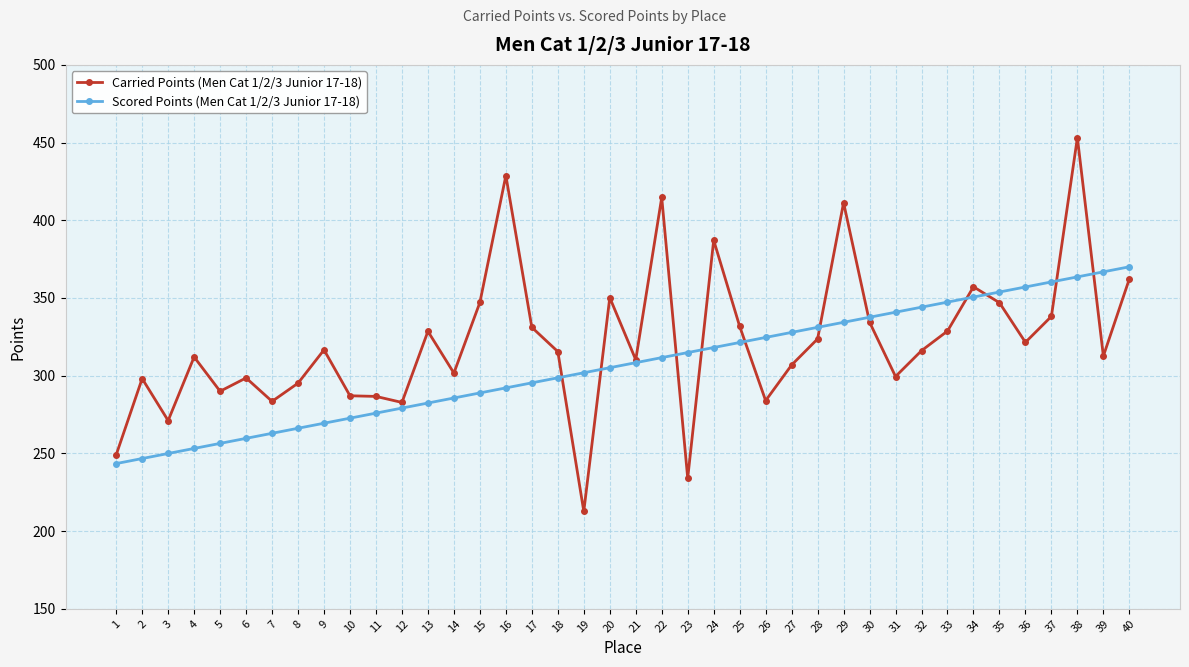

Which series has the widest spread of values?

Carried Points (Men Cat 1/2/3 Junior 17-18)